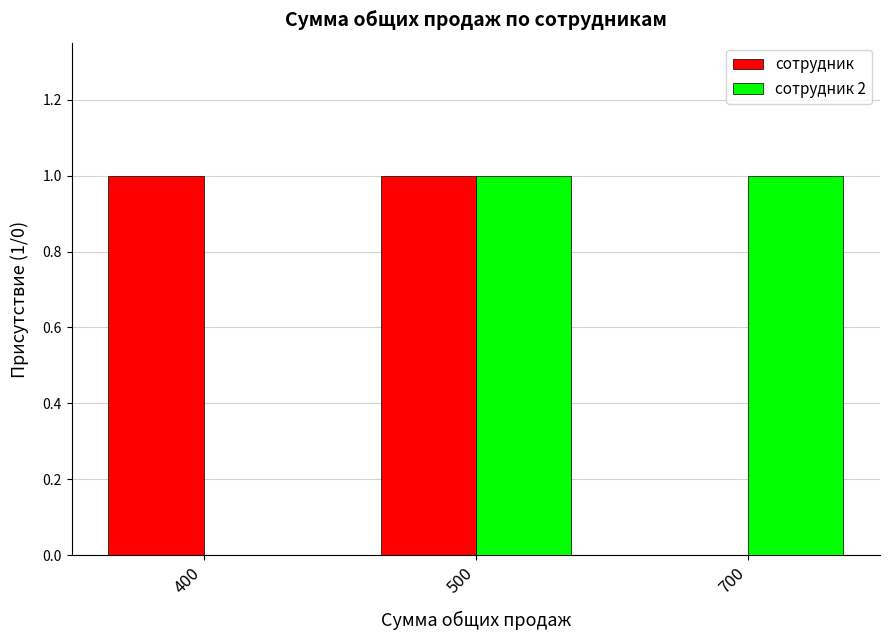

Is the value of сотрудник 2 at 500 greater than the value of сотрудник at 700?

Yes